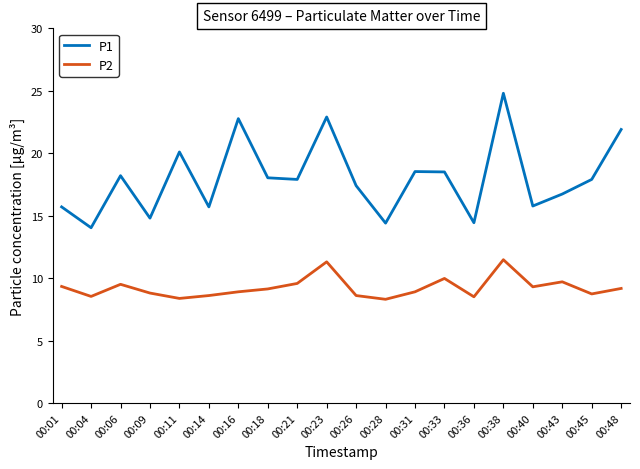

What is the spread (max minus min) of values at 00:40?

6.5